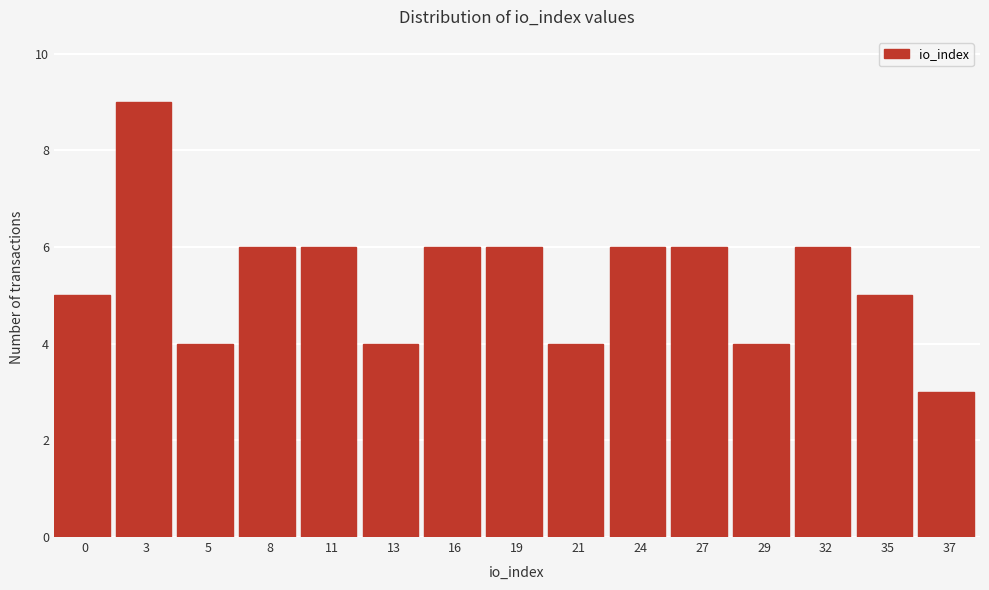

Reading right to left, list all the values displayed in this chart.

3	5	6	4	6	6	4	6	6	4	6	6	4	9	5